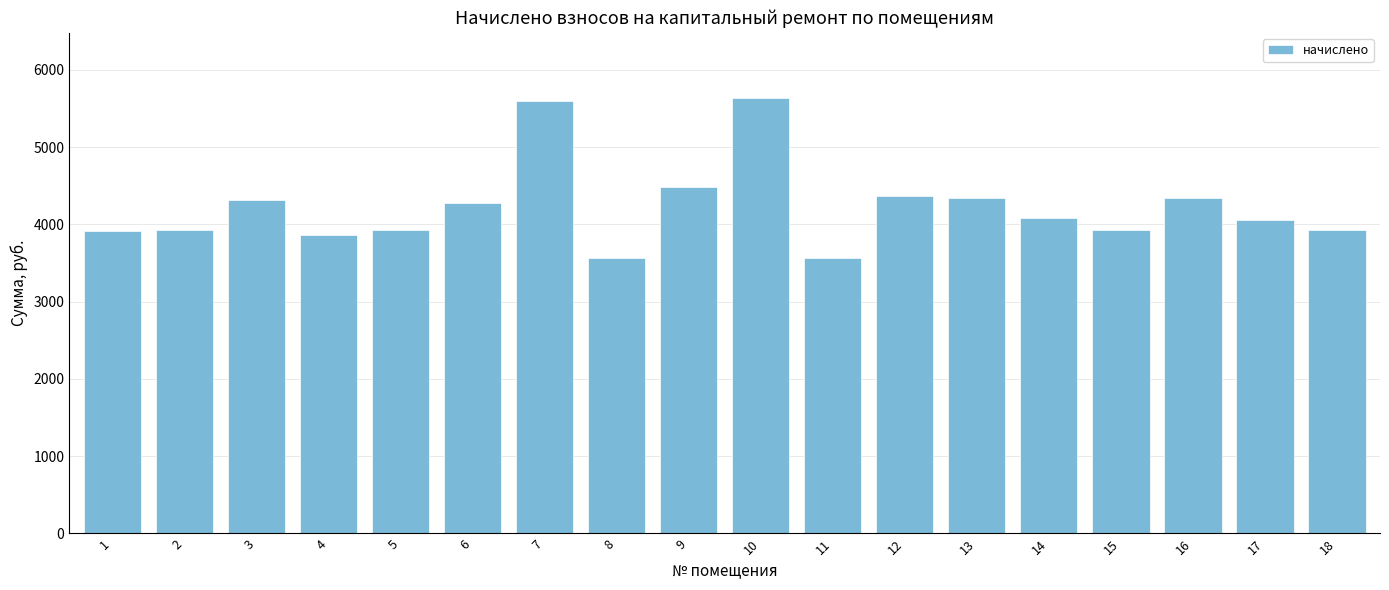

Where does the data first go above 4086?

3